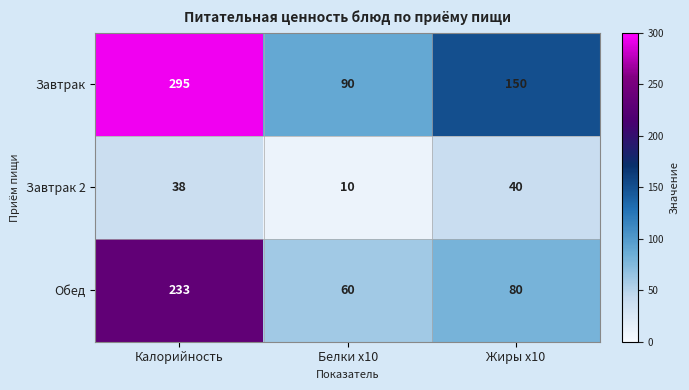

Which series has the largest range (max minus min)?

Завтрак